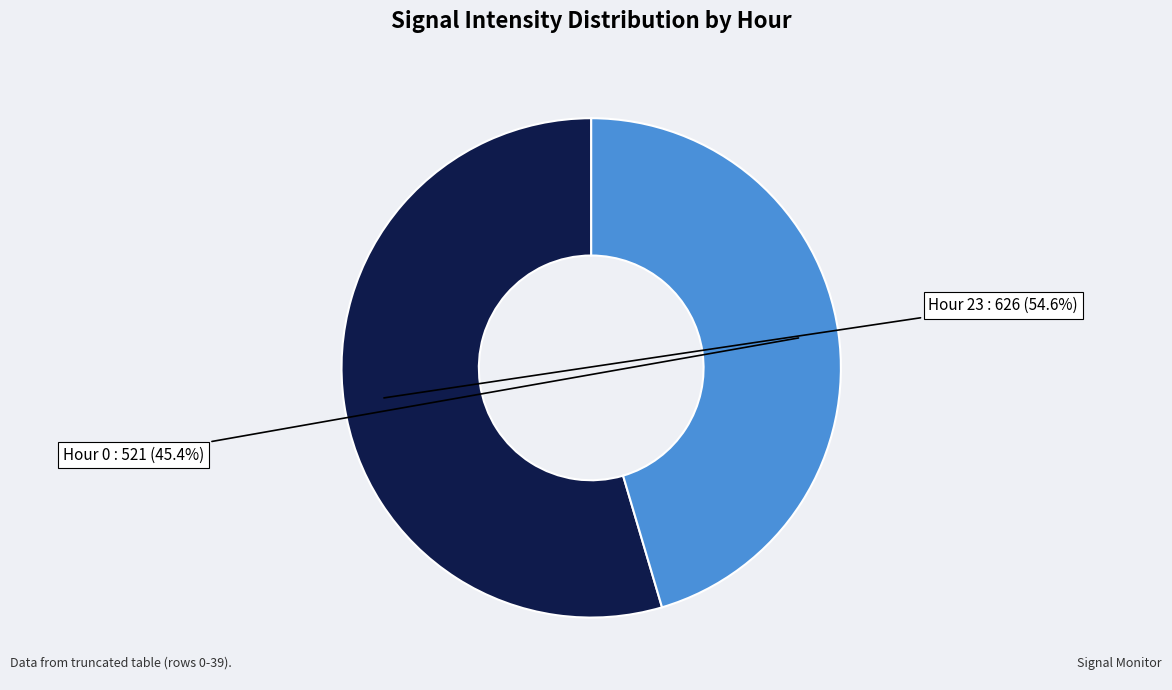

Is the sum of Hour 0 and Hour 23 greater than half?

Yes